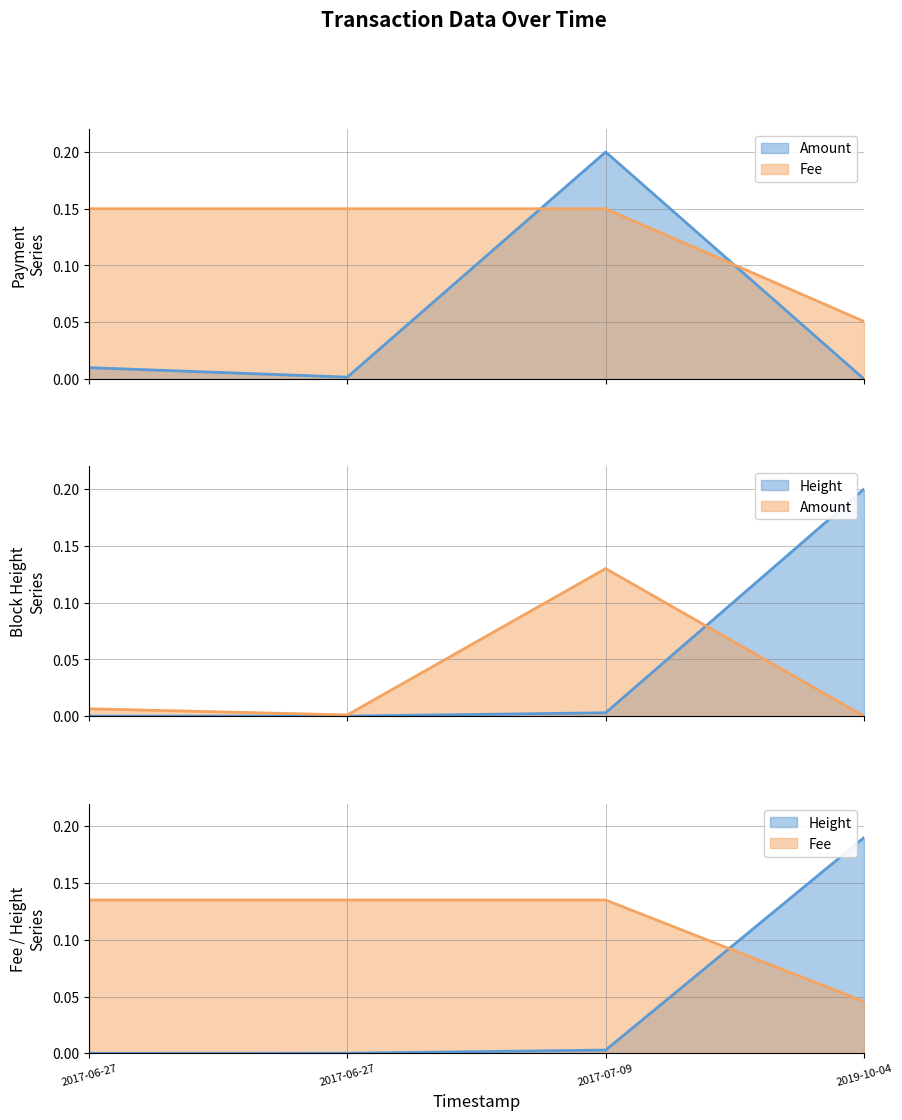

How many lines are shown in the chart?

2